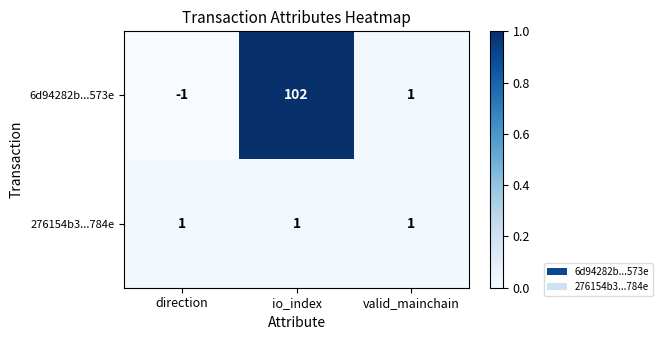

Which series has the widest spread of values?

6d94282b...573e